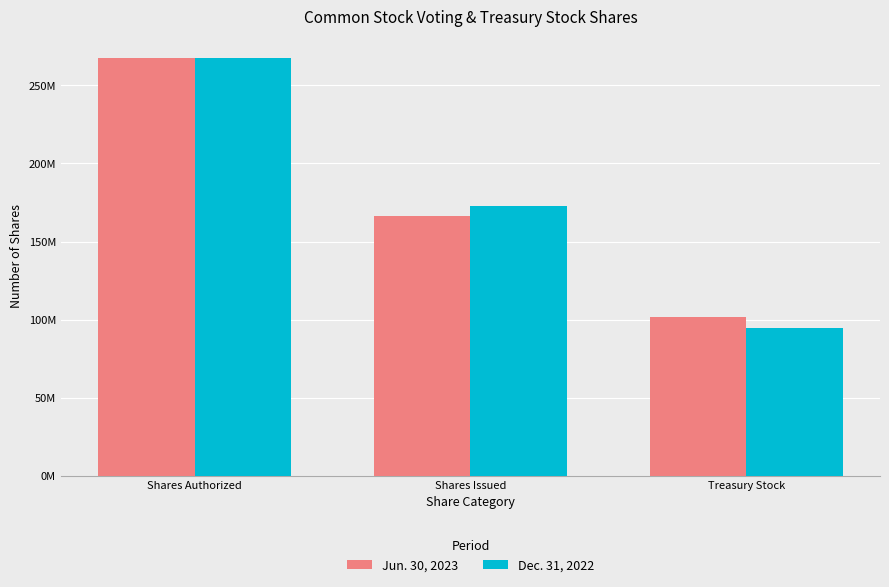

What is the label of the 2nd bar from the right?

Shares Issued